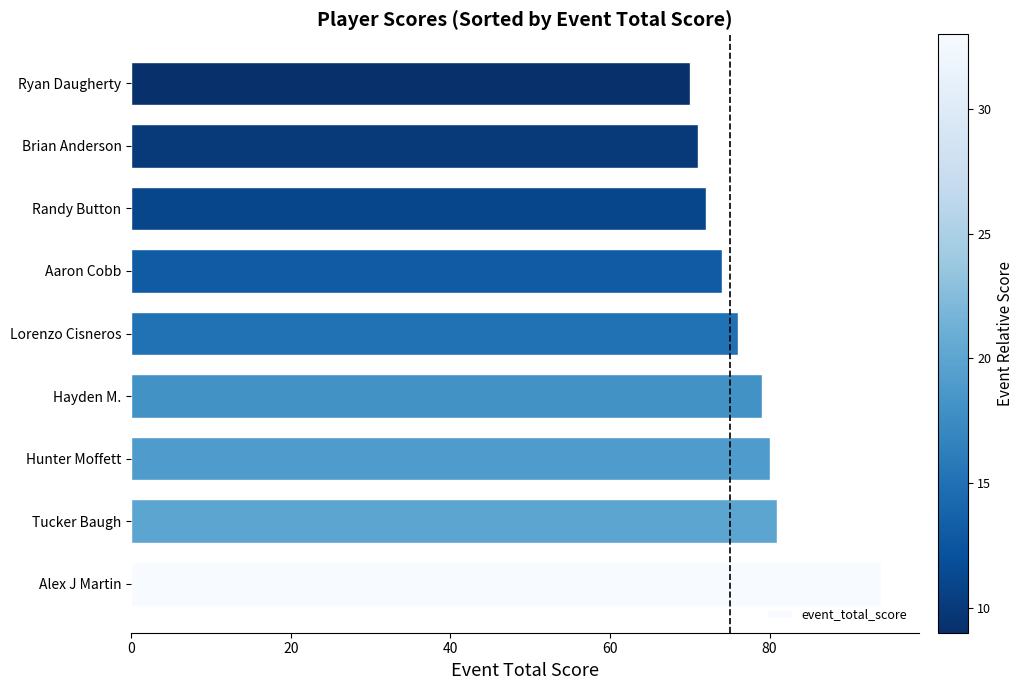

Approximately how many times larger is the value at Randy Button compared to Brian Anderson?

1.0